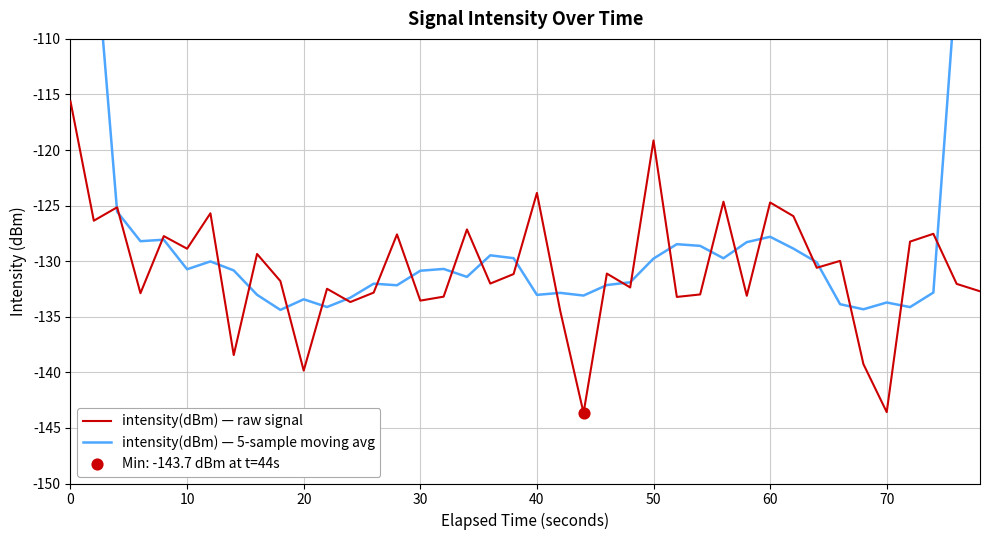

Which series has the largest total across all categories?

intensity(dBm) — 5-sample moving avg